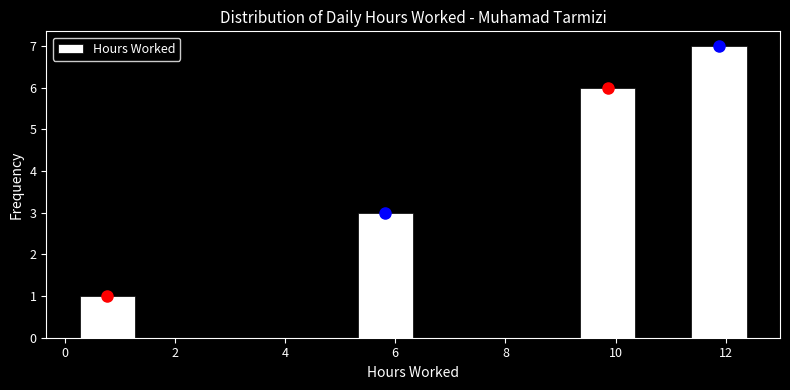

Reading left to right, transcribe this chart: for each bar, give the range it covers on the x-axis and its height. Neither the bar edges nor the heights are printed on the chart, so give them approximately, as read against the axes.

0.2 to 1.2: 1
1.2 to 2.2: 0
2.2 to 3.2: 0
3.2 to 4.4: 0
4.4 to 5.4: 0
5.4 to 6.4: 3
6.4 to 7.4: 0
7.4 to 8.4: 0
8.4 to 9.4: 0
9.4 to 10.4: 6
10.4 to 11.4: 0
11.4 to 12.4: 7